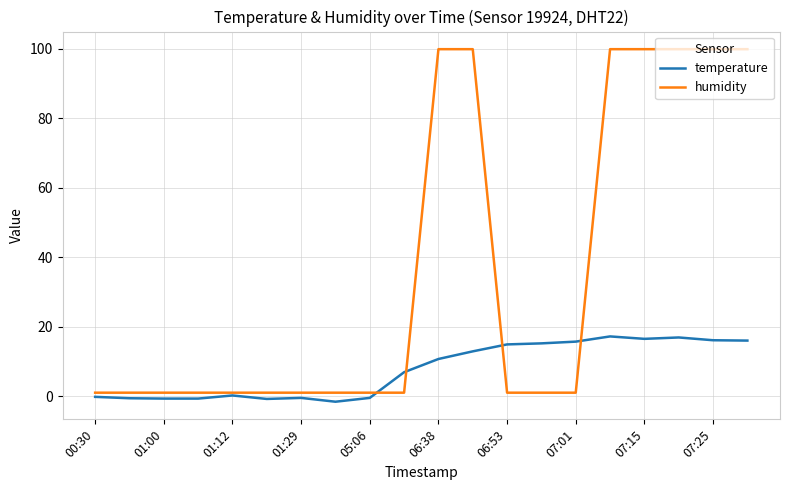

Which series has the largest total across all categories?

humidity